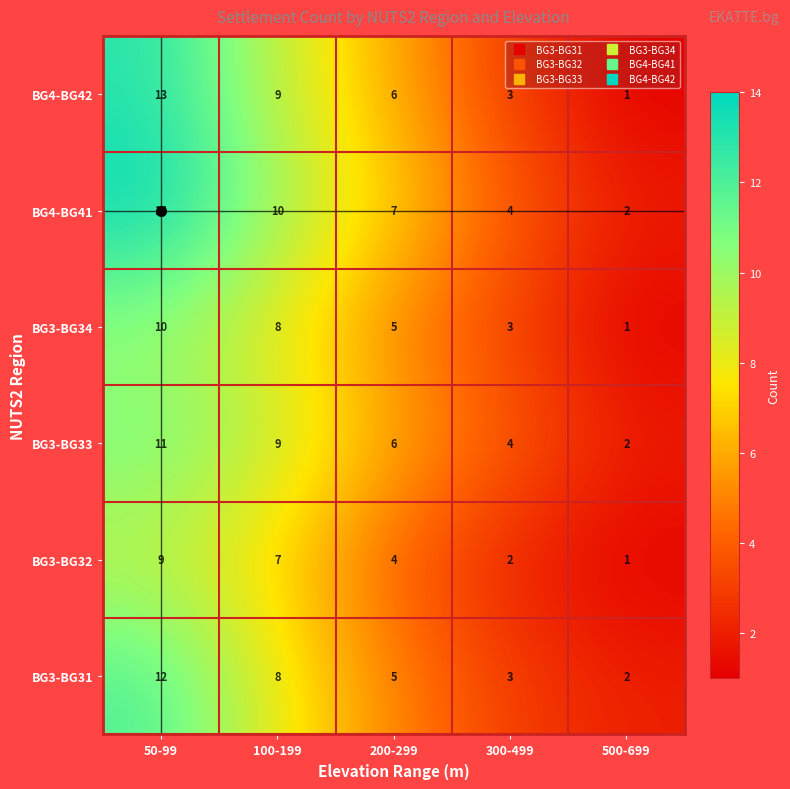

How many distinct data groups are displayed?

6